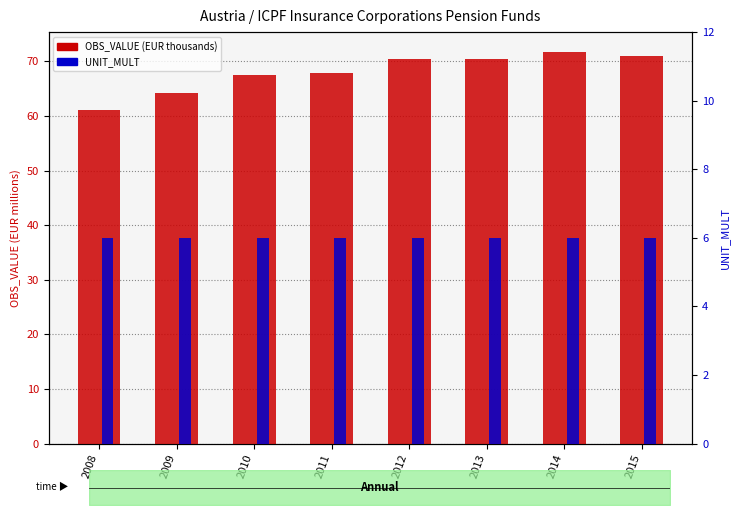

How many groups of bars are there?

8